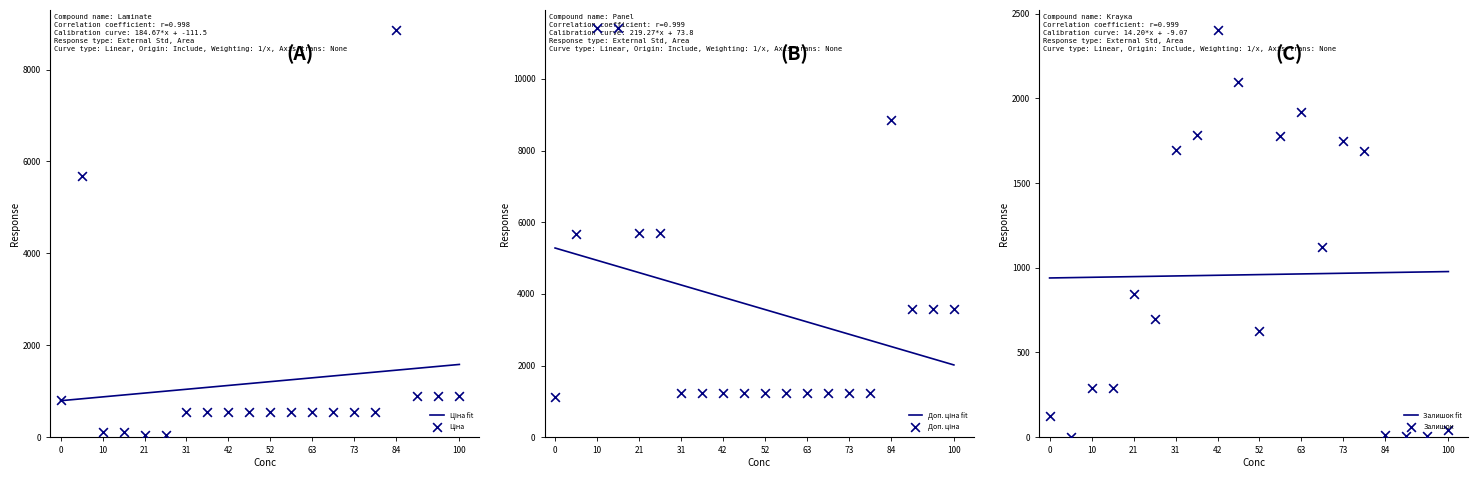

What are all the series names shown in the legend?

Ціна, Доп. ціна, Залишок